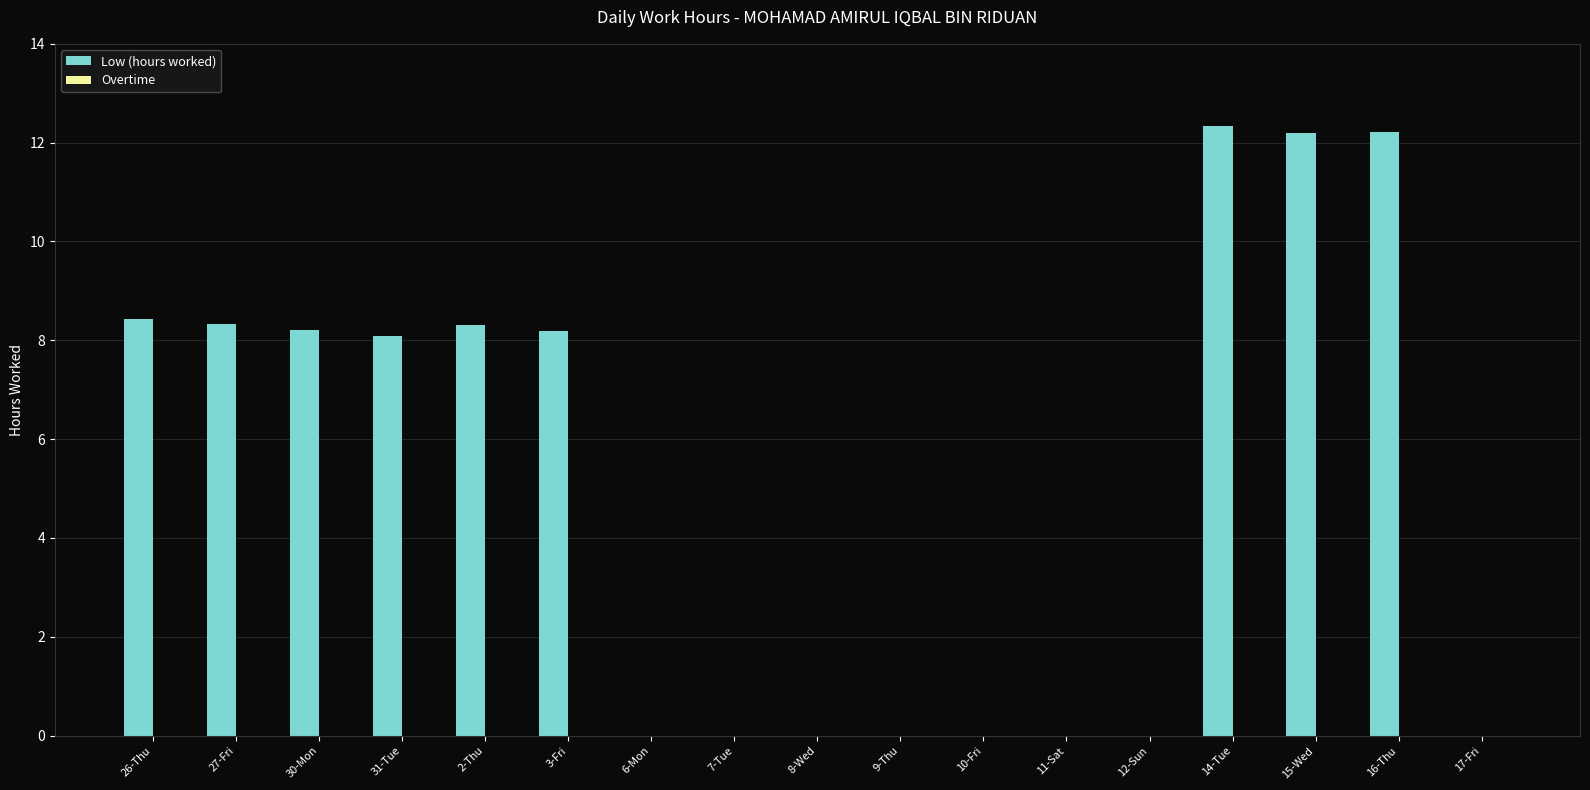

Reading left to right, list all the values displayed in this chart.

26-Thu=8.4	27-Fri=8.3	30-Mon=8.2	31-Tue=8.1	2-Thu=8.3	3-Fri=8.2	6-Mon=0.0	7-Tue=0.0	8-Wed=0.0	9-Thu=0.0	10-Fri=0.0	11-Sat=0.0	12-Sun=0.0	14-Tue=12.3	15-Wed=12.2	16-Thu=12.2	17-Fri=0.0